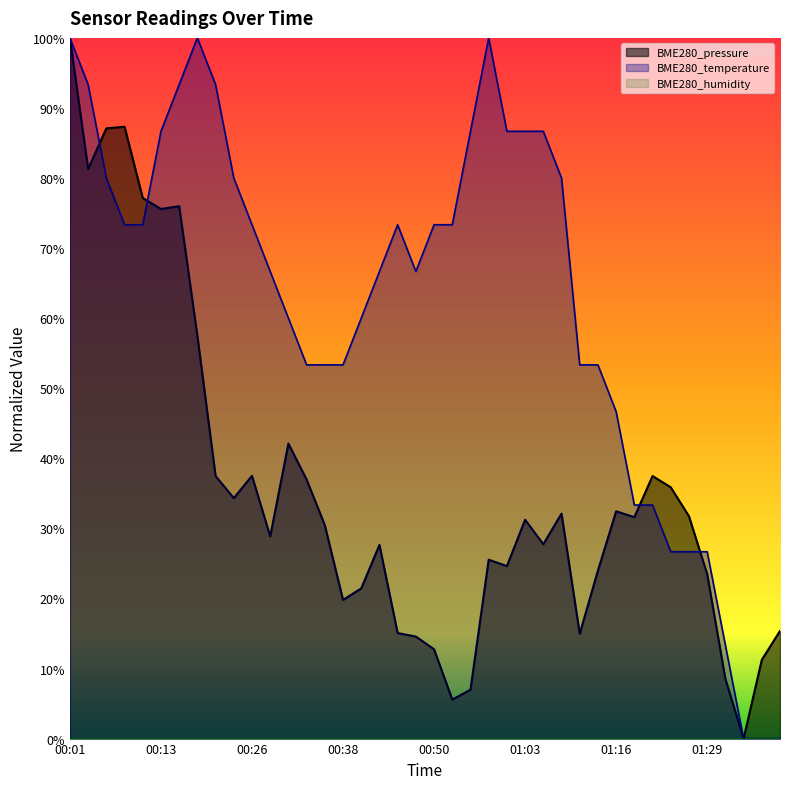

What is the difference between the BME280_temperature values at 01:22 and 01:00?

0.5